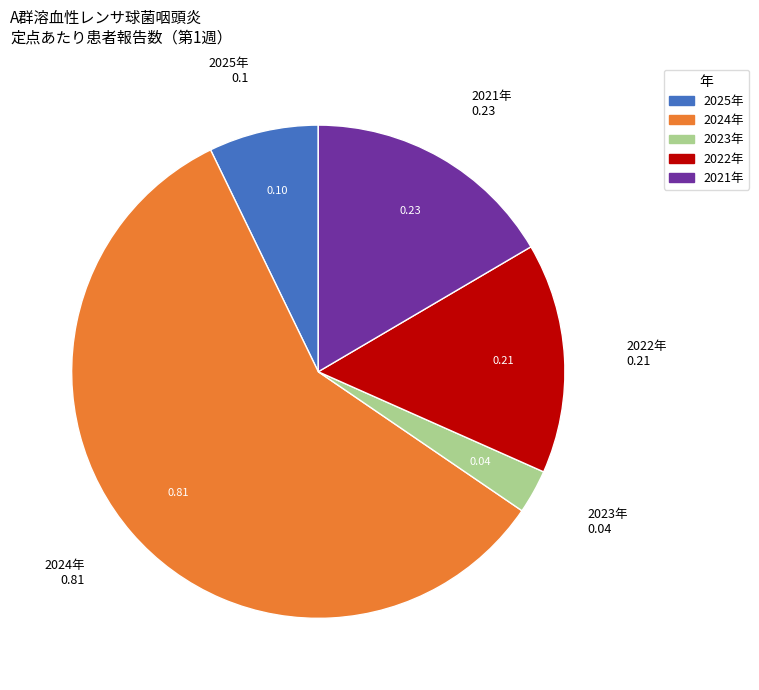

Count the number of slices in the pie.

5